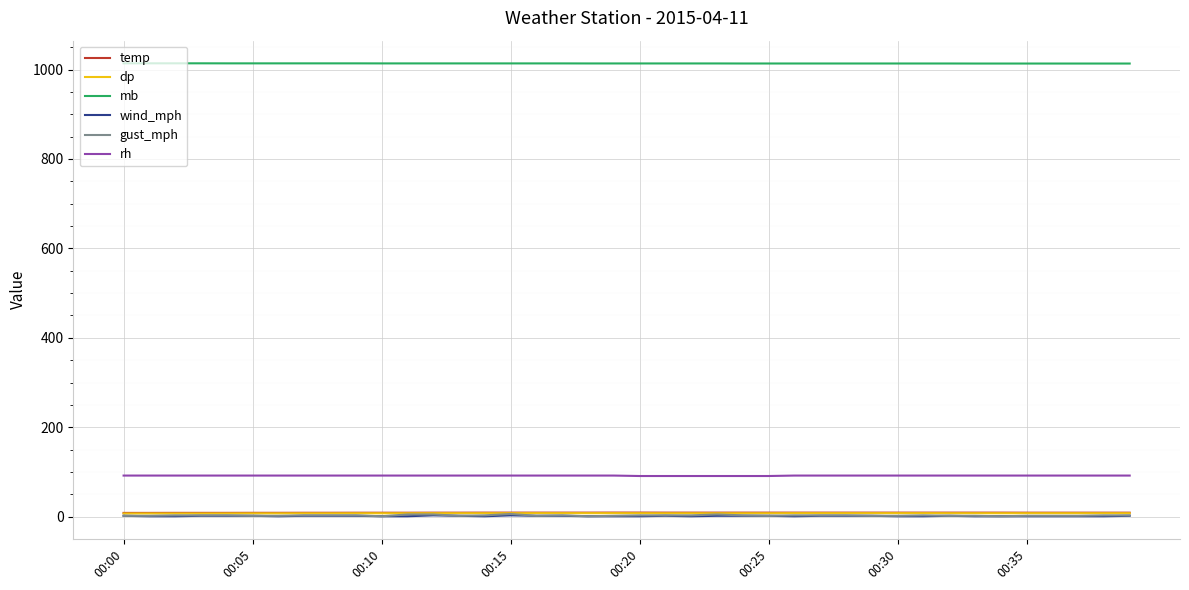

True or false: gust_mph and mb intersect in this chart.

False